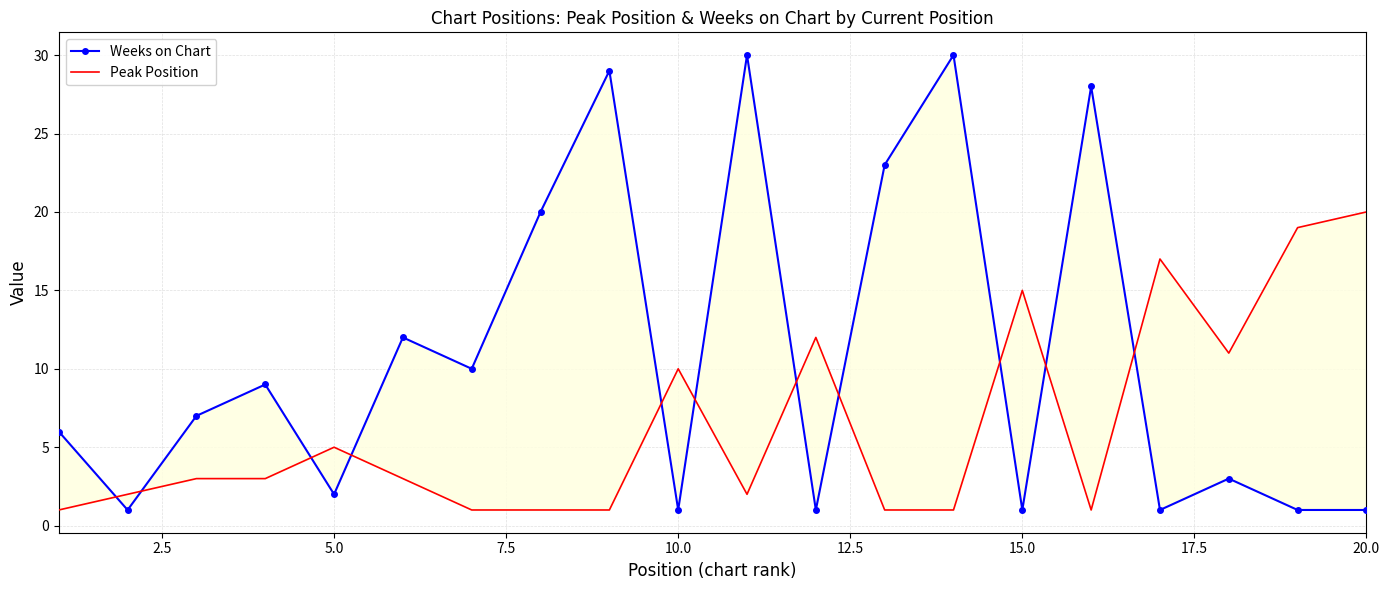

The Peak Position series shows 2 at 12.5. True or false?

False